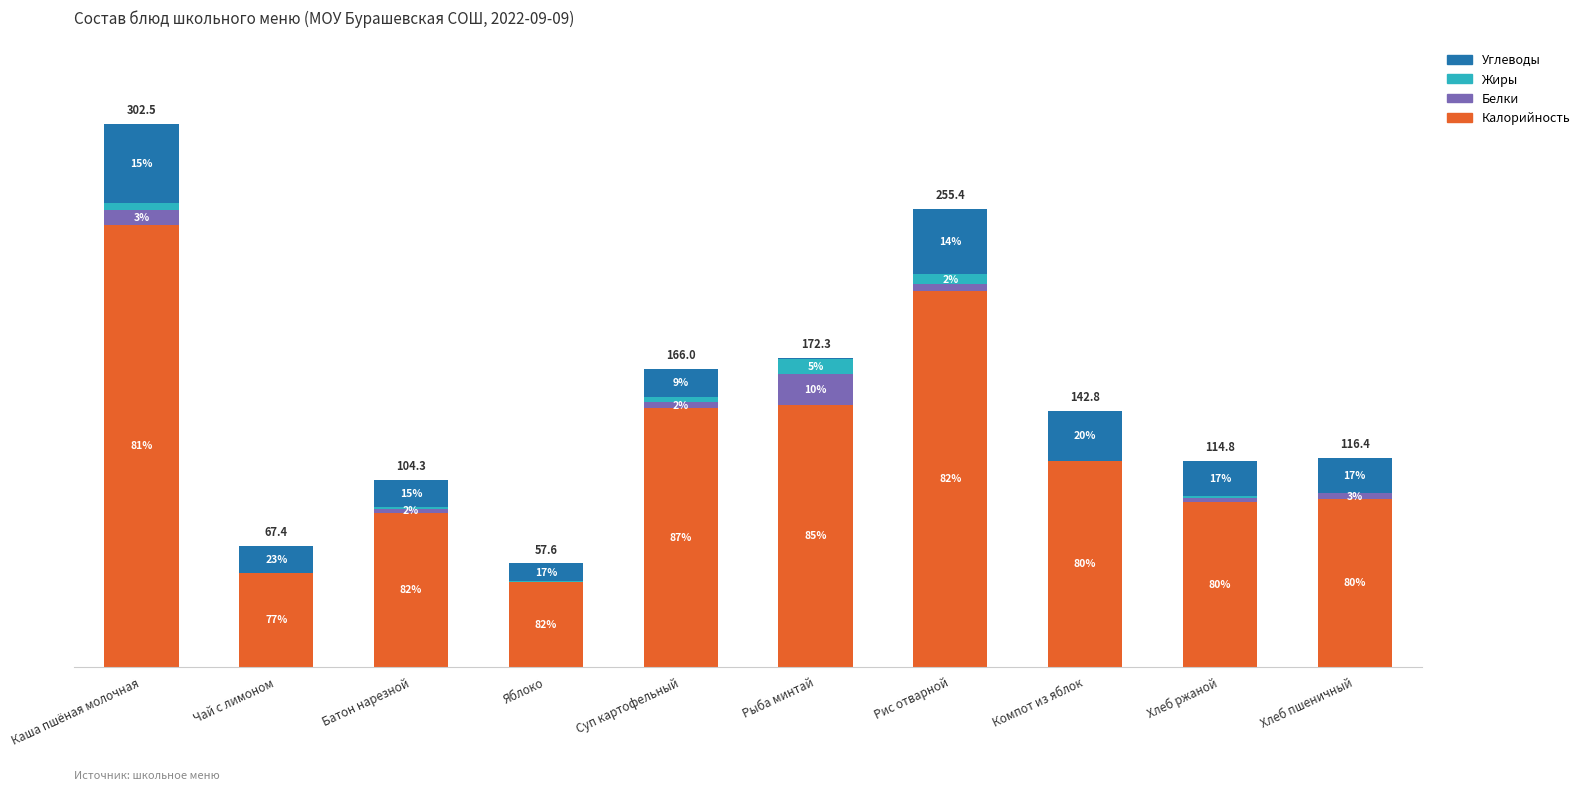

At which label does Калорийность first exceed 114?

Каша пшёная молочная